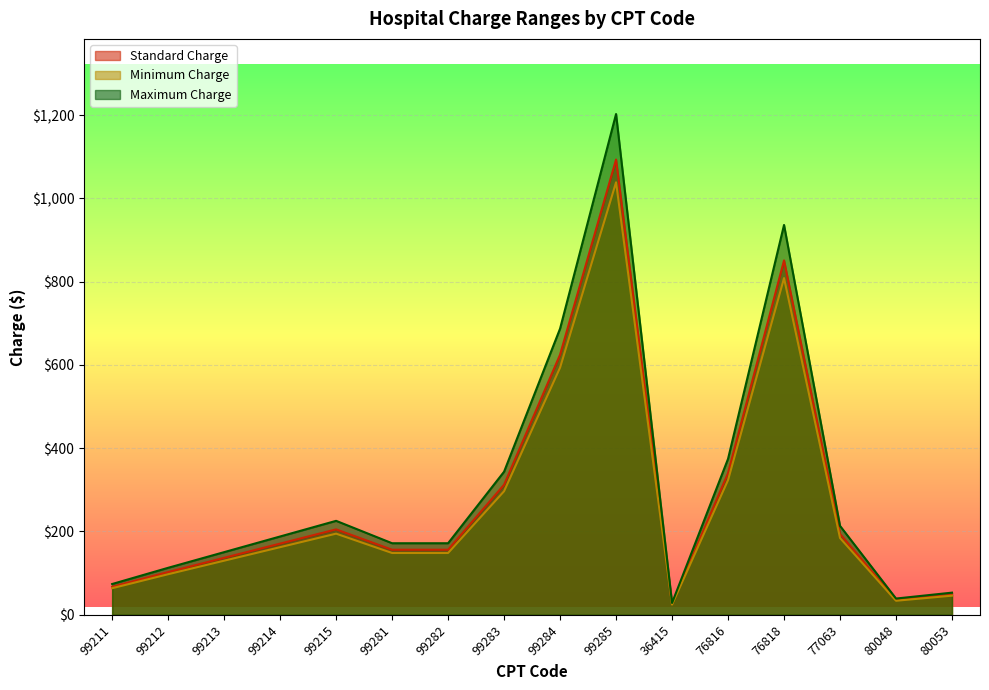

Which series changed the most between 99213 and 99283?

Maximum Charge